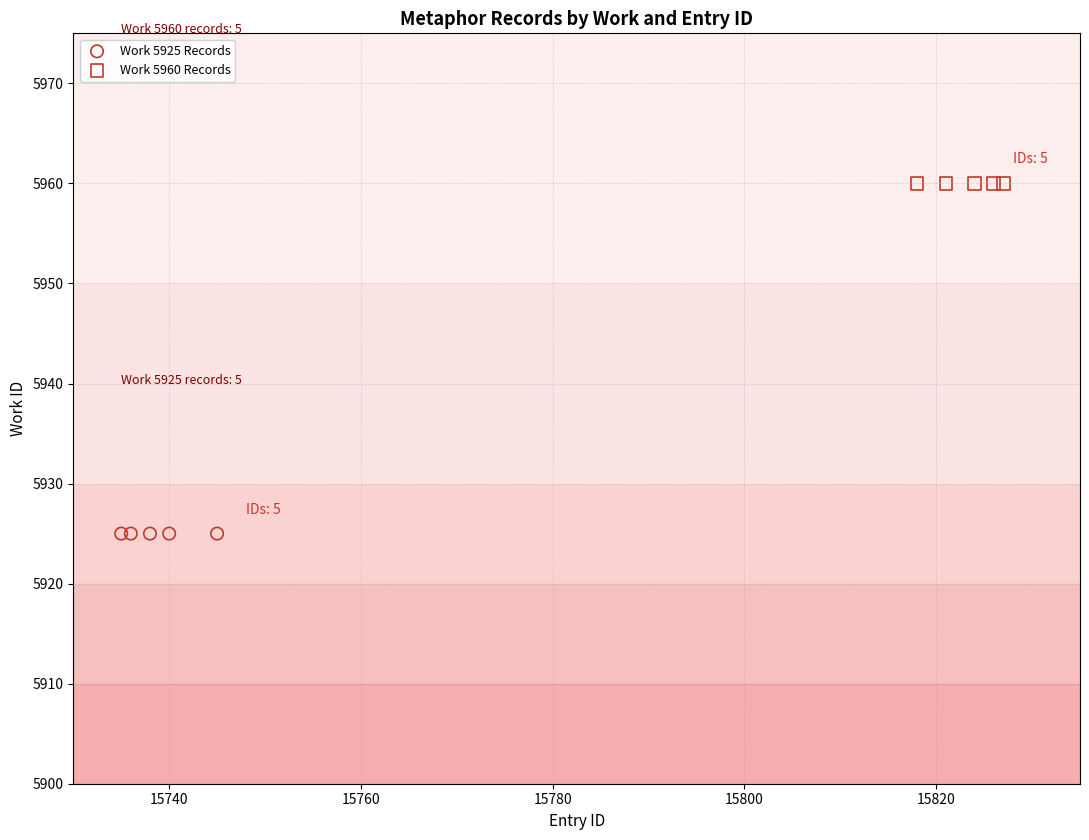

Which series reaches the maximum Y coordinate?

Work 5960 Records